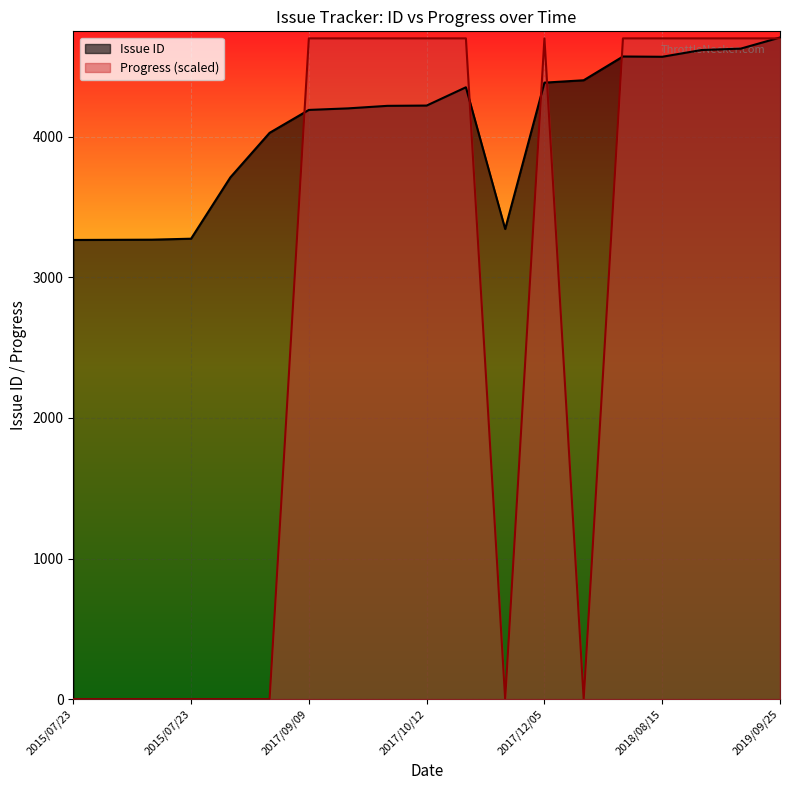

The value of Progress at 2017/12/05 is 130. True or false?

False